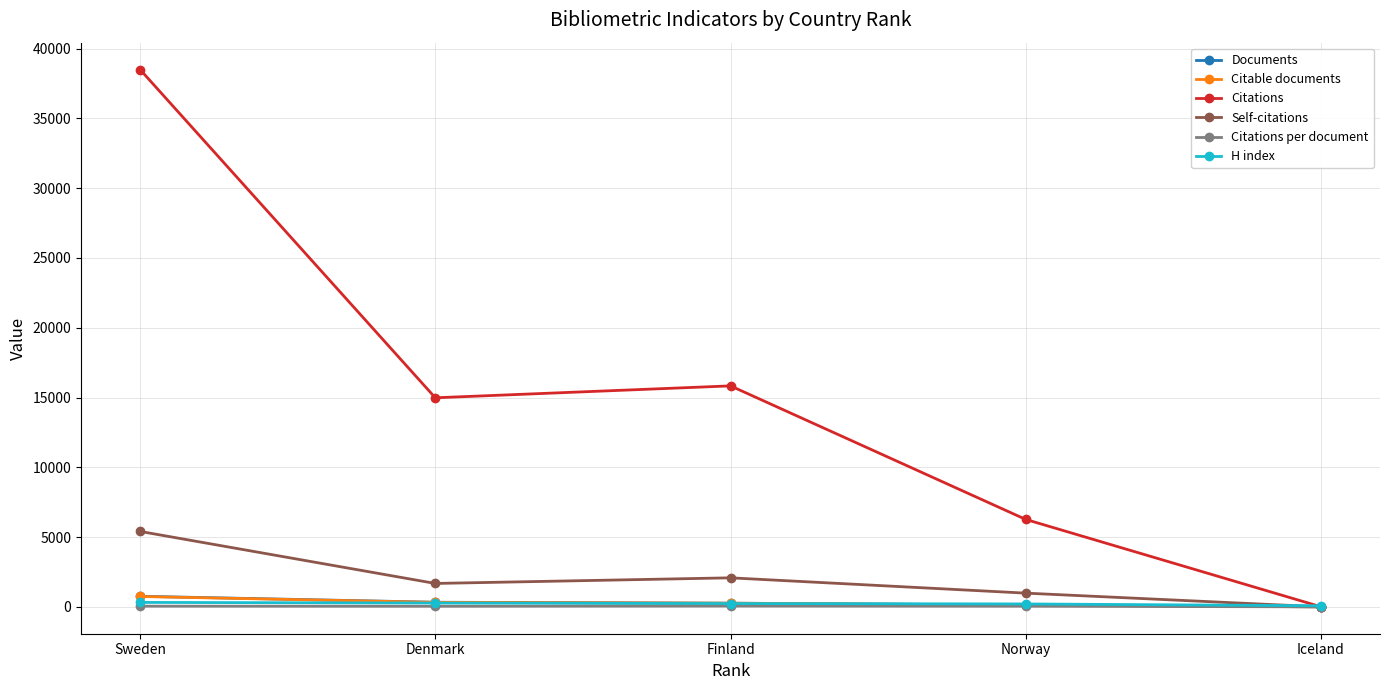

True or false: Self-citations has more than 2 points higher than both neighbors.

False